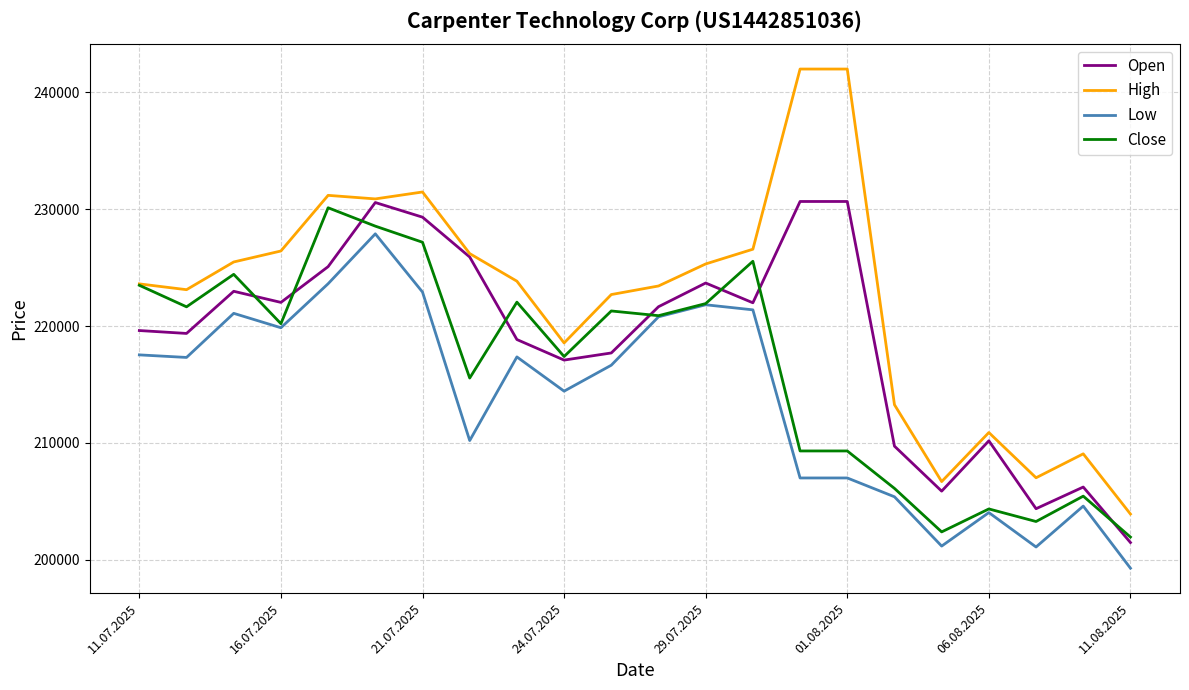

True or false: Low and High intersect in this chart.

False